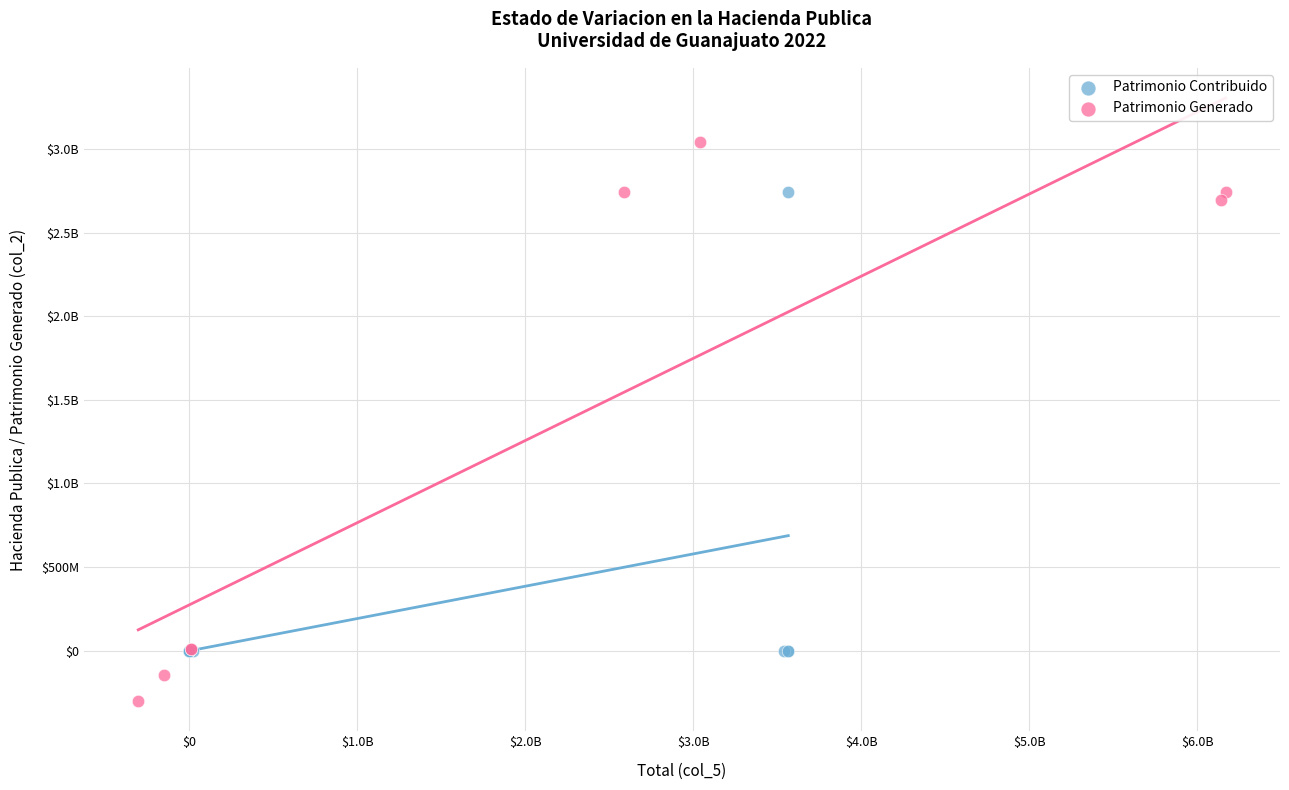

What are all the series names shown in the legend?

Patrimonio Contribuido, Patrimonio Generado